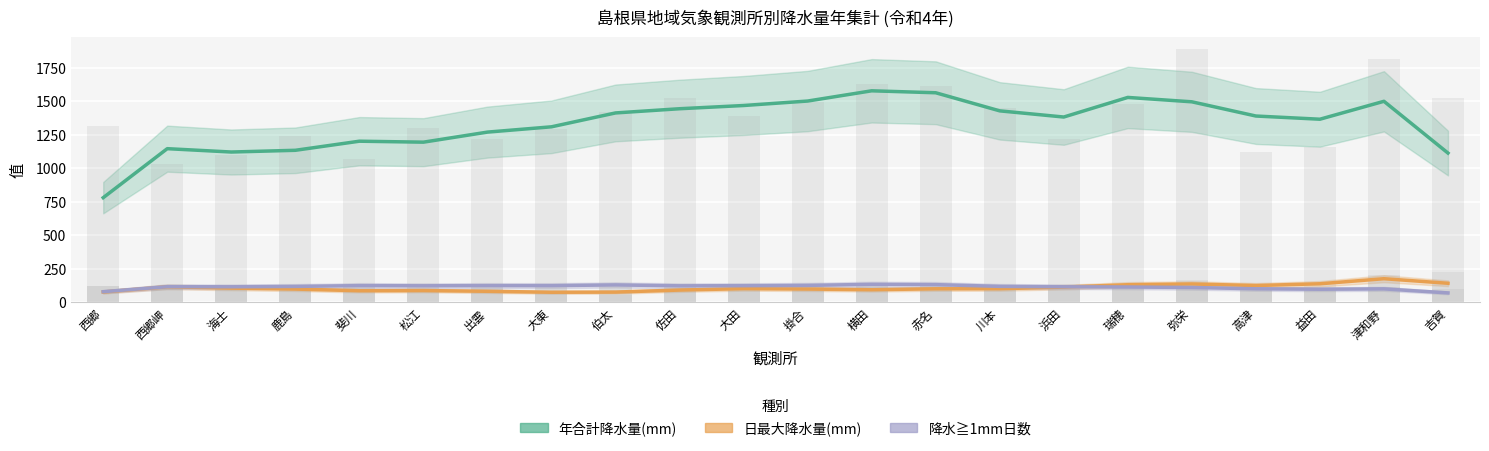

Where is 日最大降水量(mm) nearest to the value 125?

高津